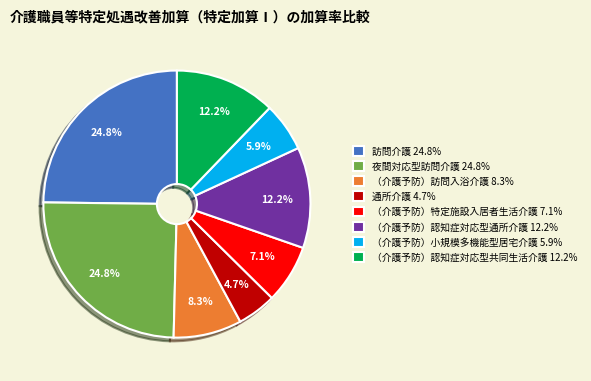

To the nearest percent, what percentage of the pie is 訪問介護?

25%